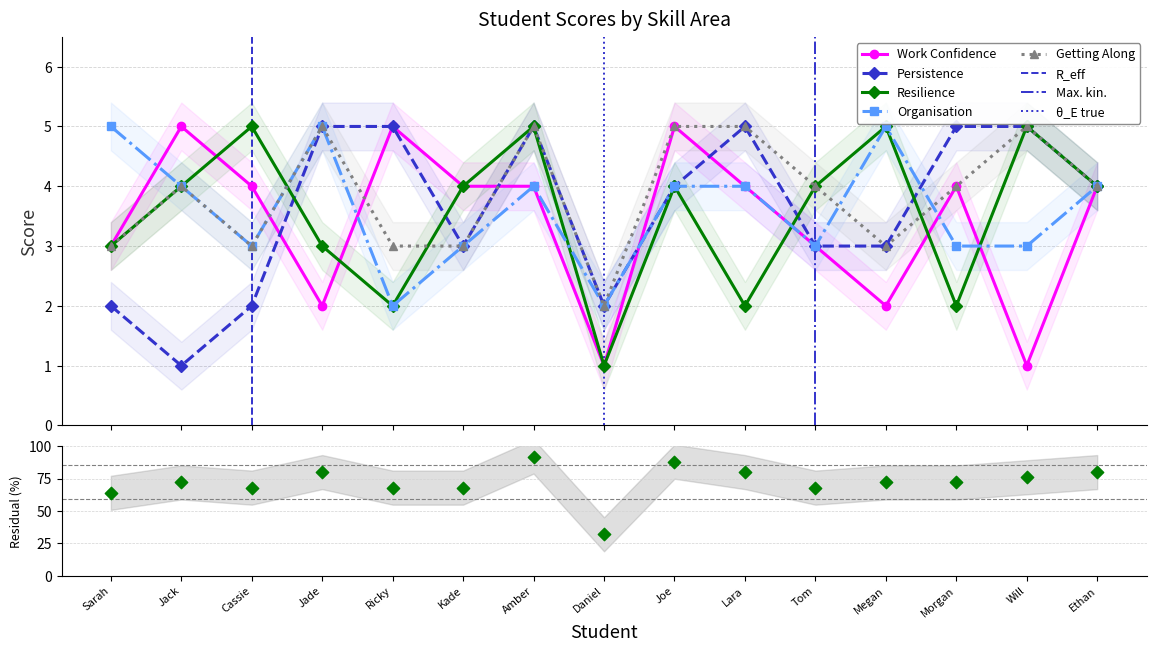

Which series contains the highest Y value?

Work Confidence